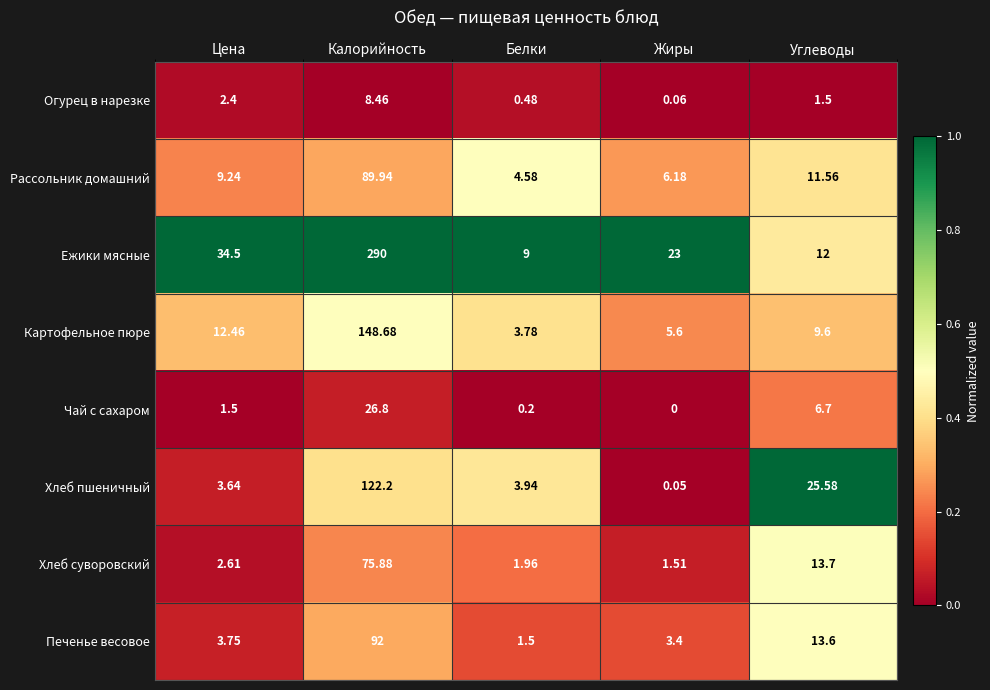

Is the value of Рассольник домашний at Цена greater than the value of Печенье весовое at Цена?

Yes